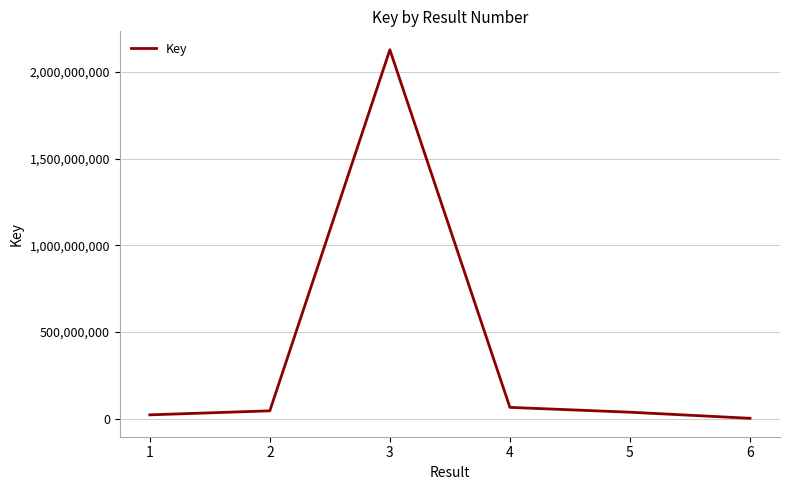

True or false: there are more than 0 points higher than both neighbors.

True